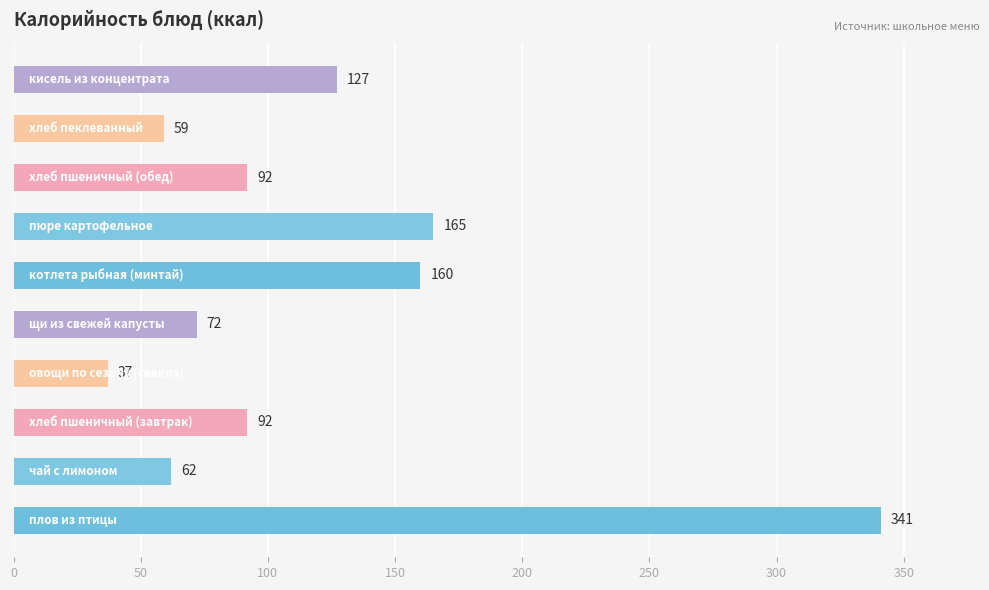

How many data points does each series have?

10